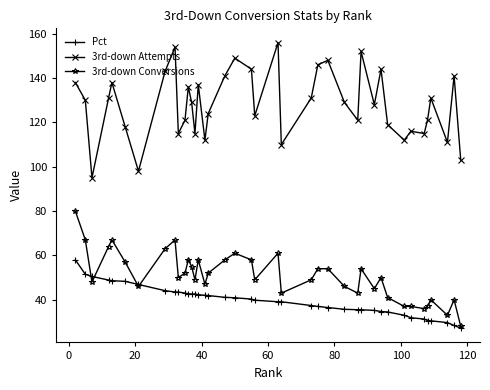

True or false: 3rd-down Attempts and Pct cross at least once.

False